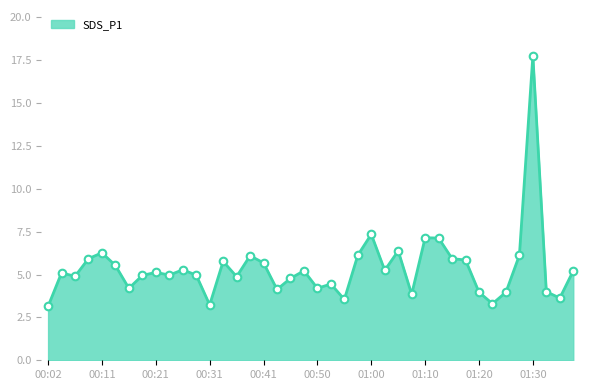

What is the difference between the maximum and minimum values?

14.6